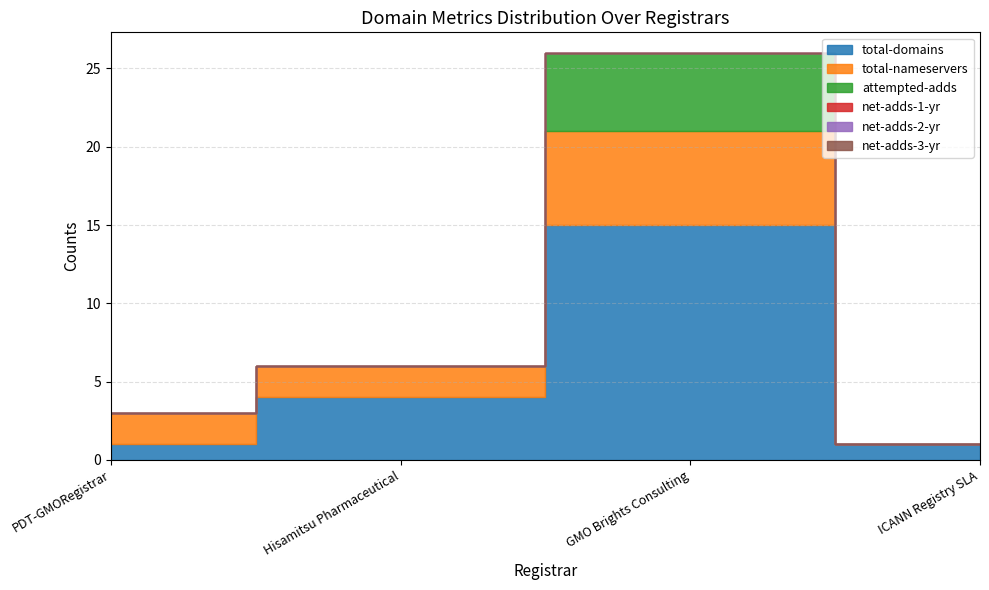

Is it true that net-adds-1-yr equals 0 at Hisamitsu Pharmaceutical?

True